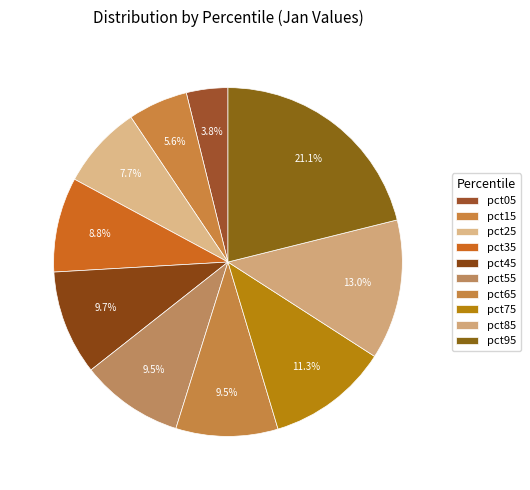

Count the number of slices in the pie.

10